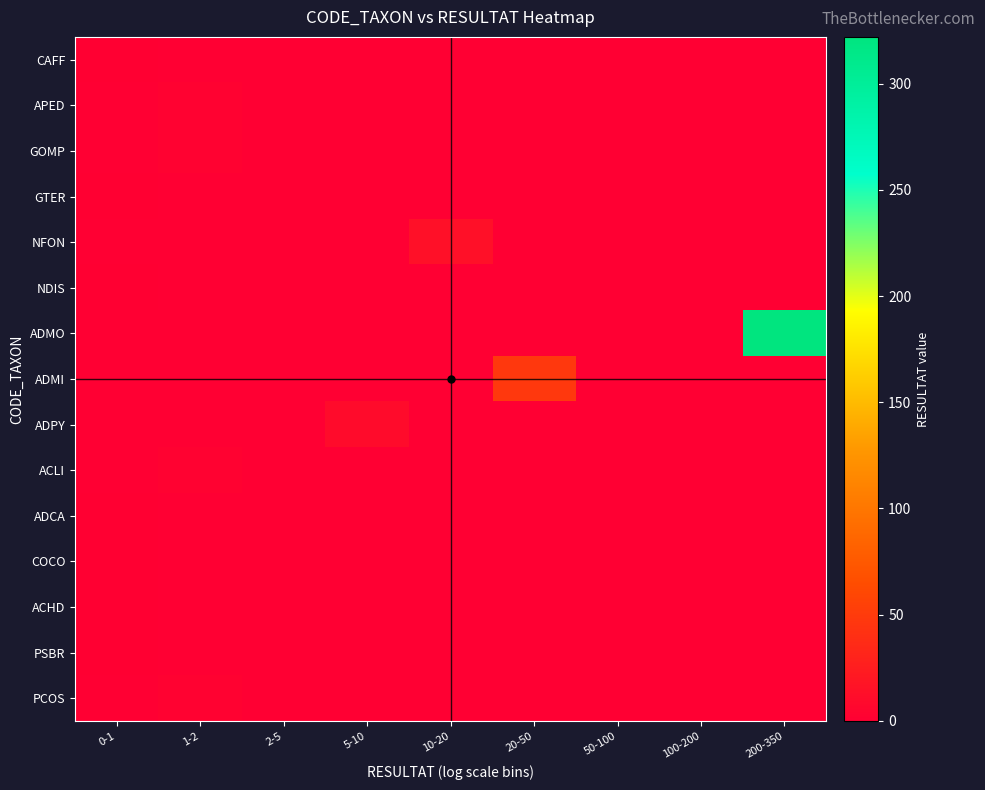

Reading left to right, transcribe all the data shown in this chart.

CAFF: 0-1=1	1-2=0	2-5=0	5-10=0	10-20=0	20-50=0	50-100=0	100-200=0	200-350=0
APED: 0-1=0	1-2=2	2-5=0	5-10=0	10-20=0	20-50=0	50-100=0	100-200=0	200-350=0
GOMP: 0-1=0	1-2=2	2-5=0	5-10=0	10-20=0	20-50=0	50-100=0	100-200=0	200-350=0
GTER: 0-1=1	1-2=0	2-5=0	5-10=0	10-20=0	20-50=0	50-100=0	100-200=0	200-350=0
NFON: 0-1=0	1-2=0	2-5=0	5-10=0	10-20=14	20-50=0	50-100=0	100-200=0	200-350=0
NDIS: 0-1=1	1-2=0	2-5=0	5-10=0	10-20=0	20-50=0	50-100=0	100-200=0	200-350=0
ADMO: 0-1=0	1-2=0	2-5=0	5-10=0	10-20=0	20-50=0	50-100=0	100-200=0	200-350=322
ADMI: 0-1=0	1-2=0	2-5=0	5-10=0	10-20=0	20-50=48	50-100=0	100-200=0	200-350=0
ADPY: 0-1=0	1-2=0	2-5=0	5-10=10	10-20=0	20-50=0	50-100=0	100-200=0	200-350=0
ACLI: 0-1=0	1-2=2	2-5=0	5-10=0	10-20=0	20-50=0	50-100=0	100-200=0	200-350=0
ADCA: 0-1=1	1-2=0	2-5=0	5-10=0	10-20=0	20-50=0	50-100=0	100-200=0	200-350=0
COCO: 0-1=1	1-2=0	2-5=0	5-10=0	10-20=0	20-50=0	50-100=0	100-200=0	200-350=0
ACHD: 0-1=1	1-2=0	2-5=0	5-10=0	10-20=0	20-50=0	50-100=0	100-200=0	200-350=0
PSBR: 0-1=1	1-2=0	2-5=0	5-10=0	10-20=0	20-50=0	50-100=0	100-200=0	200-350=0
PCOS: 0-1=0	1-2=2	2-5=0	5-10=0	10-20=0	20-50=0	50-100=0	100-200=0	200-350=0